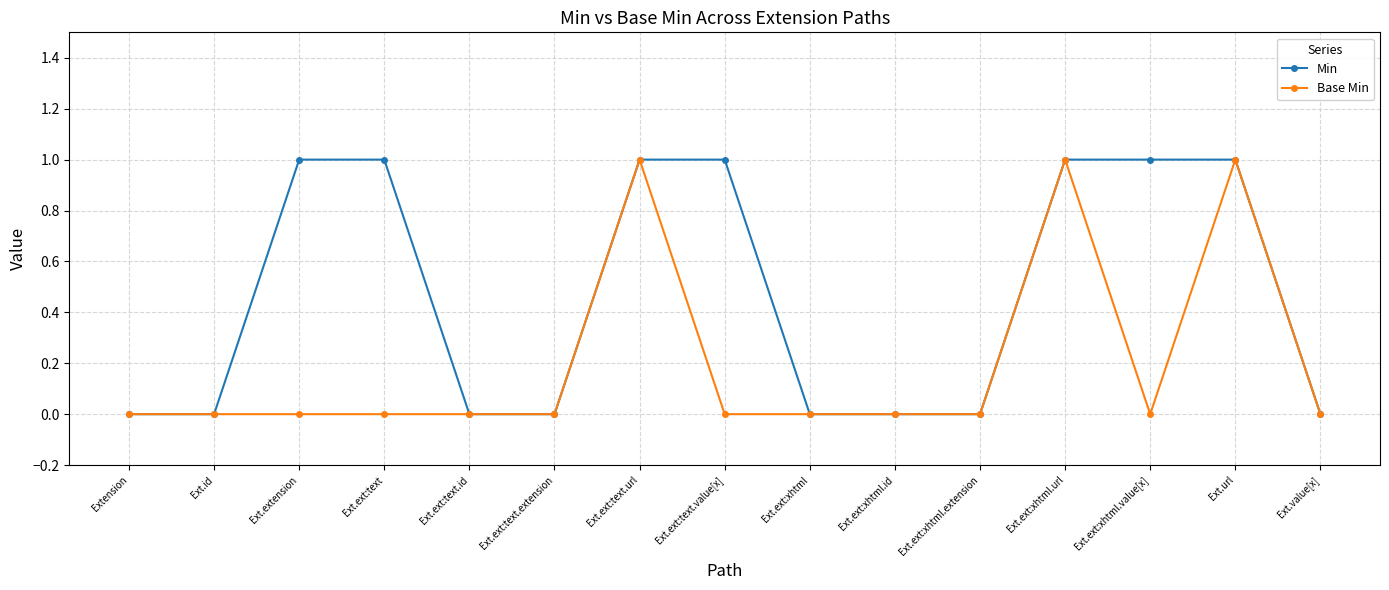

Is it true that Base Min equals 0 at Ext.ext:xhtml?

True